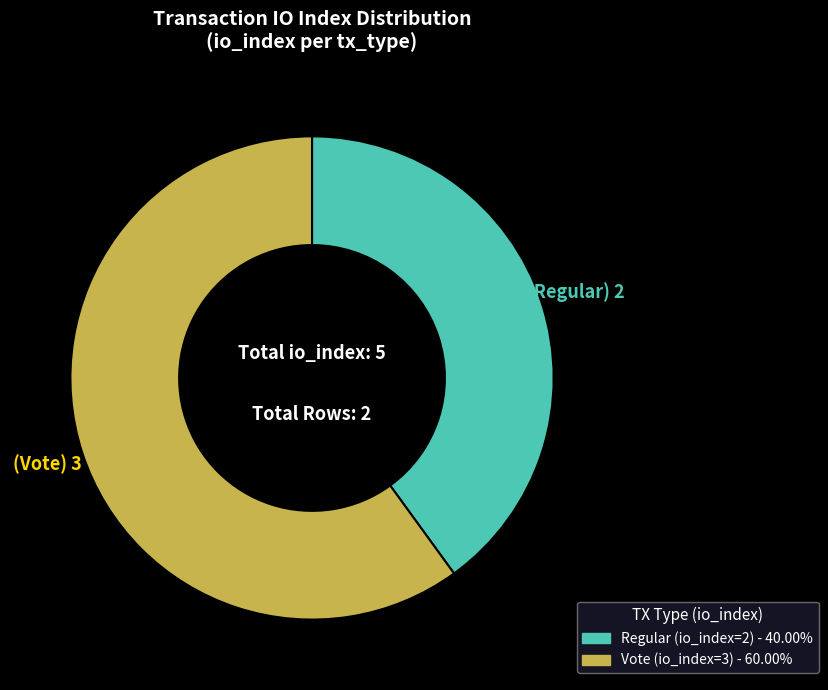

How many segments does this pie chart have?

2